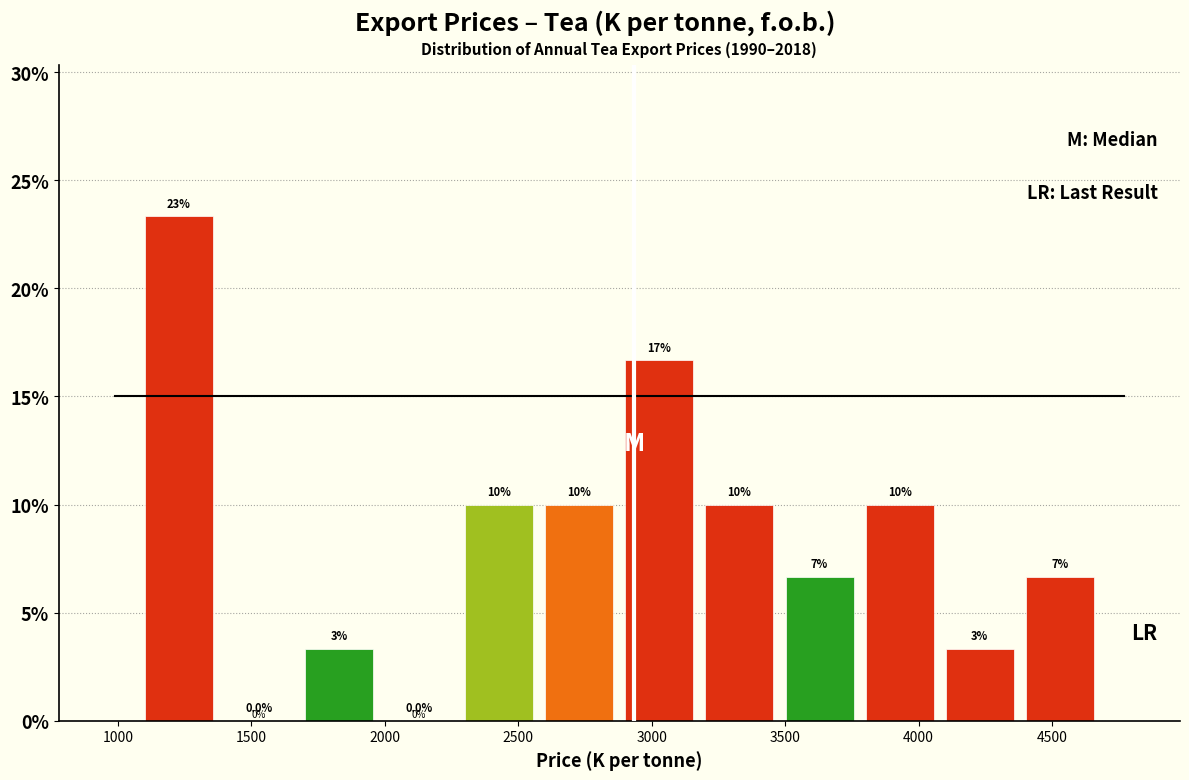

Which range on the x-axis has the tallest bar?

1100 to 1400